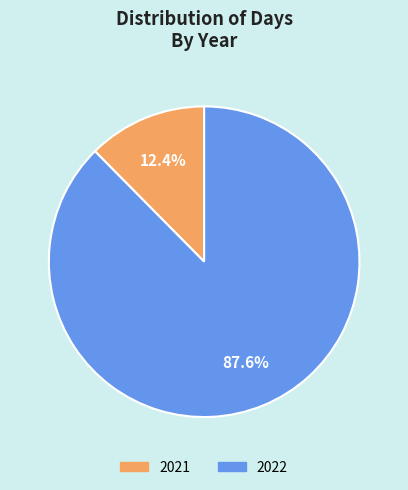

Is it true that 2022 is 95% of the pie?

False